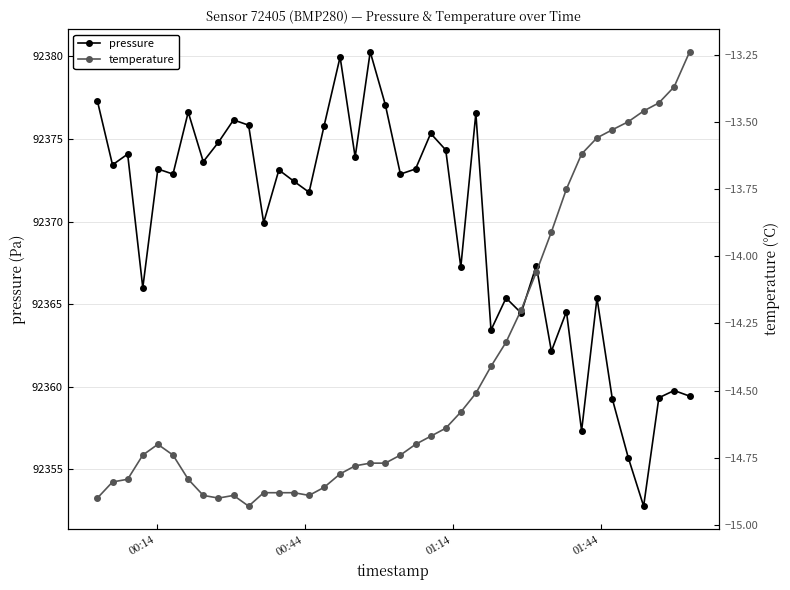

How many interior local valleys does the pressure series have?

14